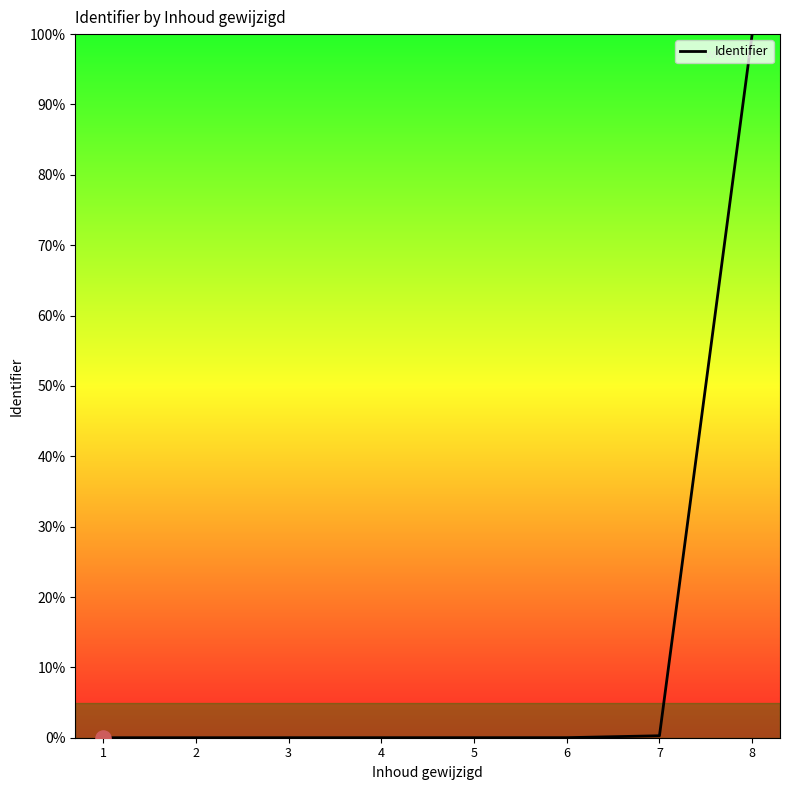

What is the change in value from 4 to 8?

+100.0